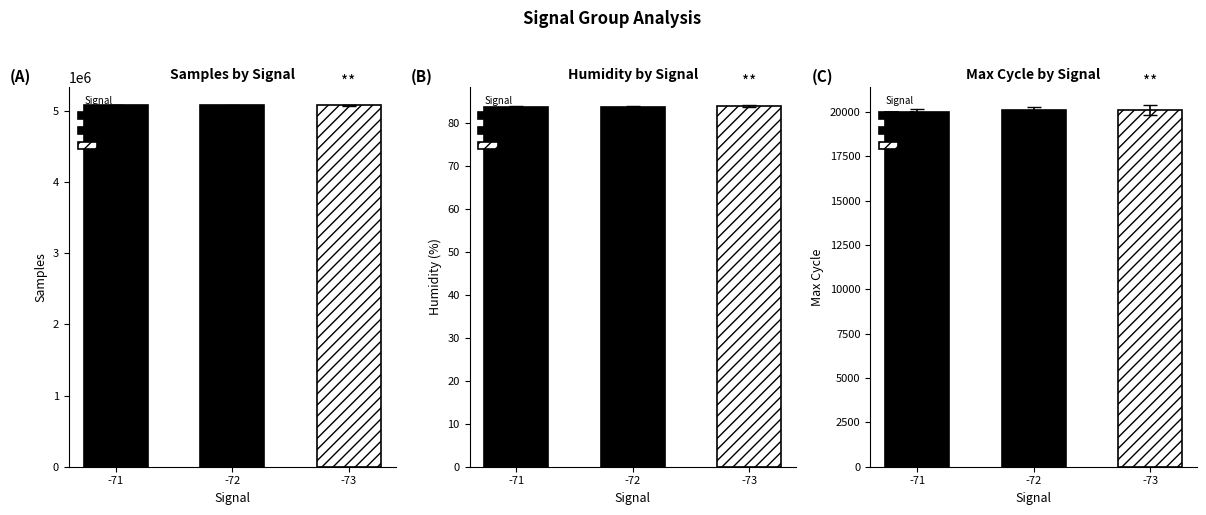

The Samples series shows 2007752.2 at 6. True or false?

False